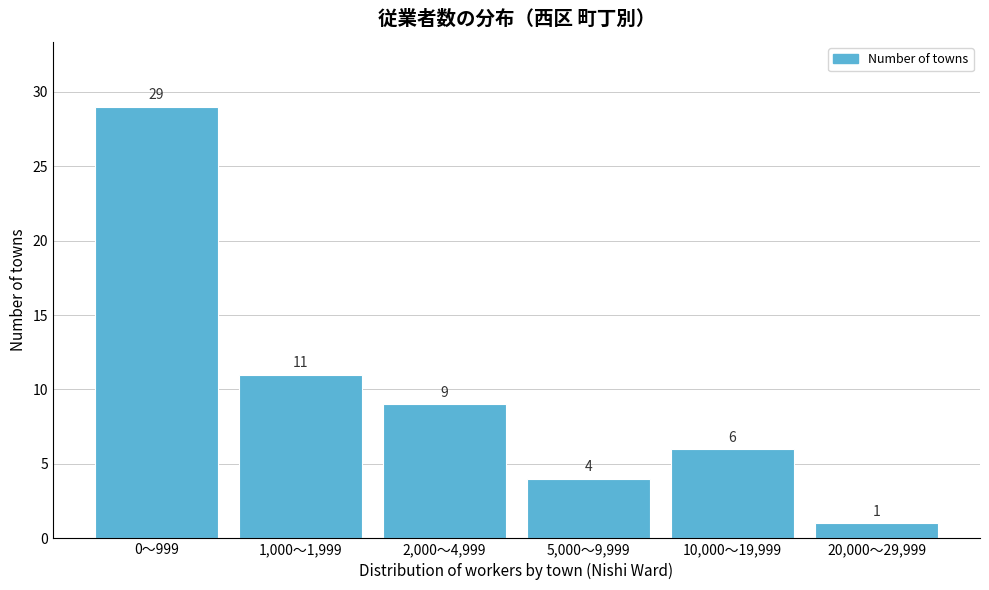

Reading right to left, transcribe all the data shown in this chart.

1	6	4	9	11	29